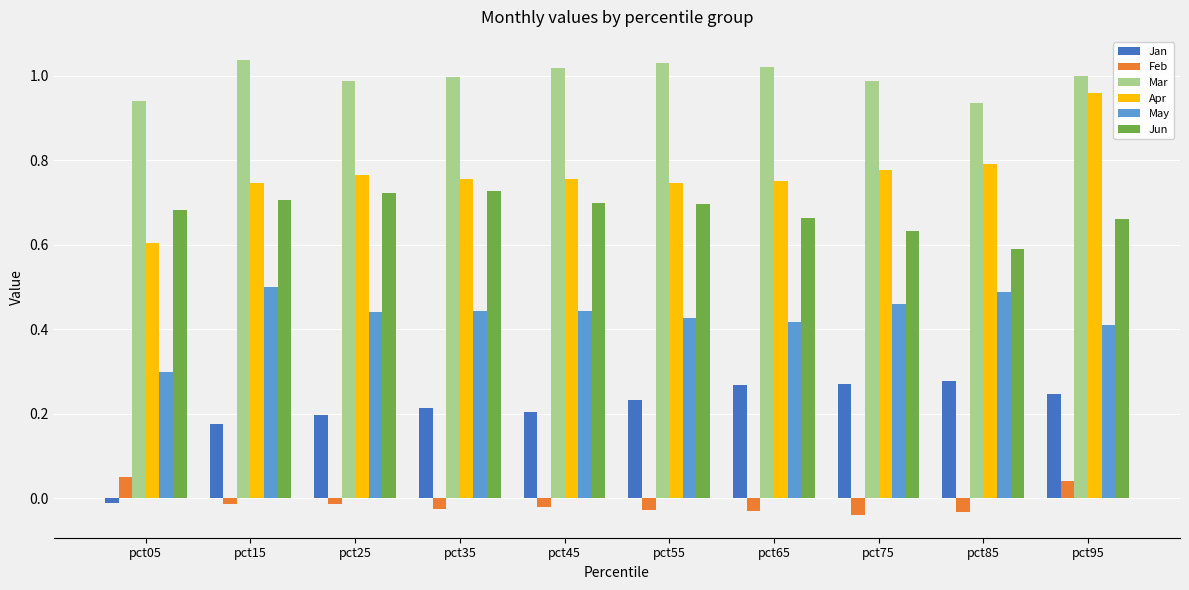

Are the bars horizontal?

No